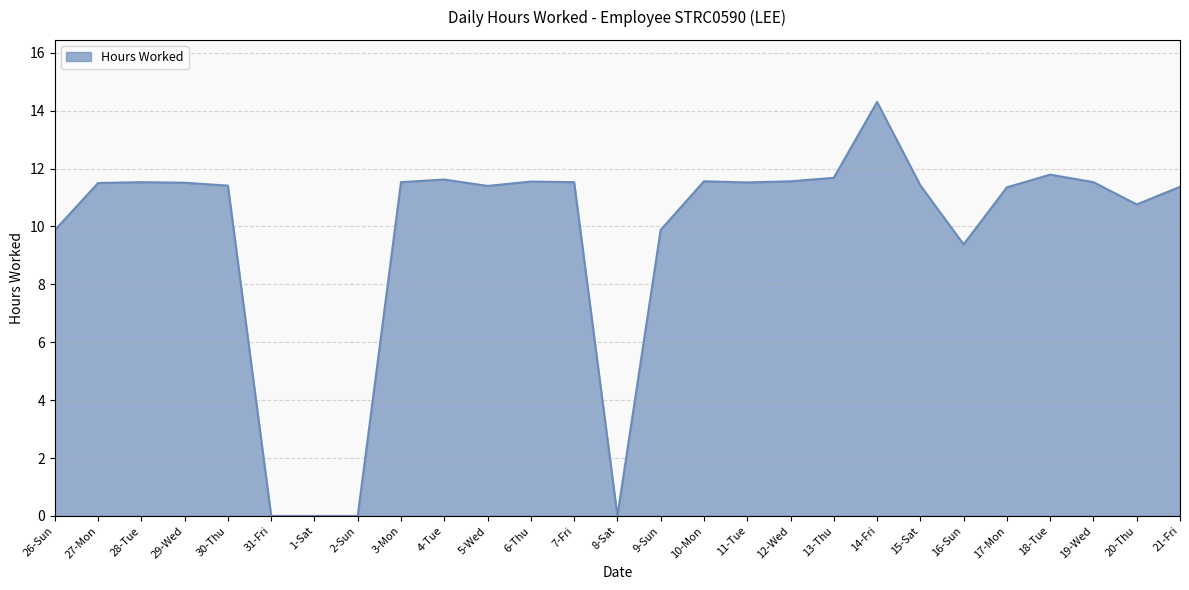

What position from the right is 4-Tue?

18